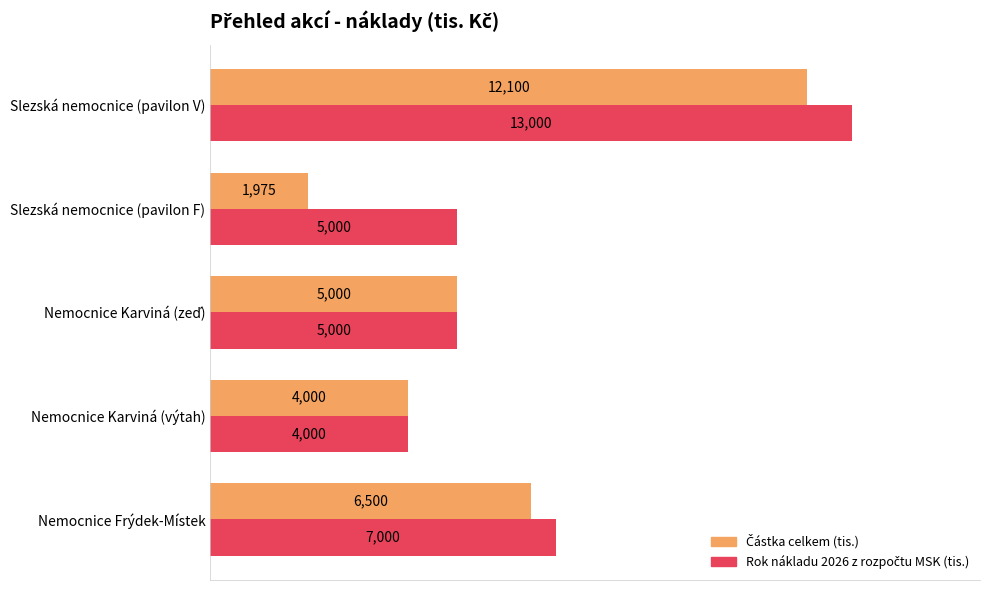

What is the greatest value displayed?

13000